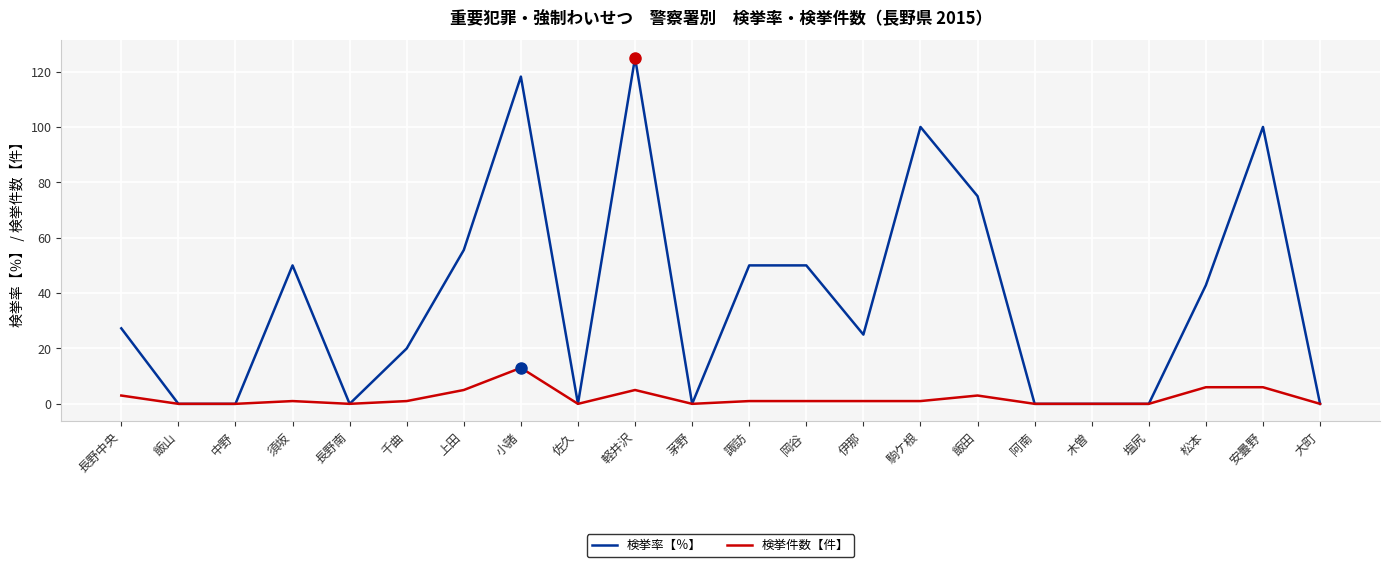

What is the difference between the second highest and second lowest values in the 検挙率【％】 series?

118.2